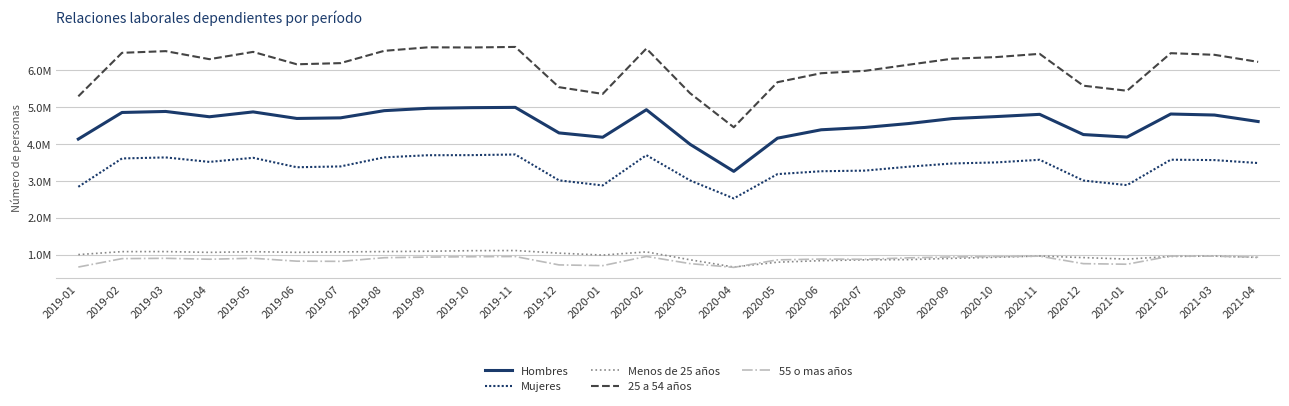

How many times do Menos de 25 años and 55 o mas años cross each other?

5